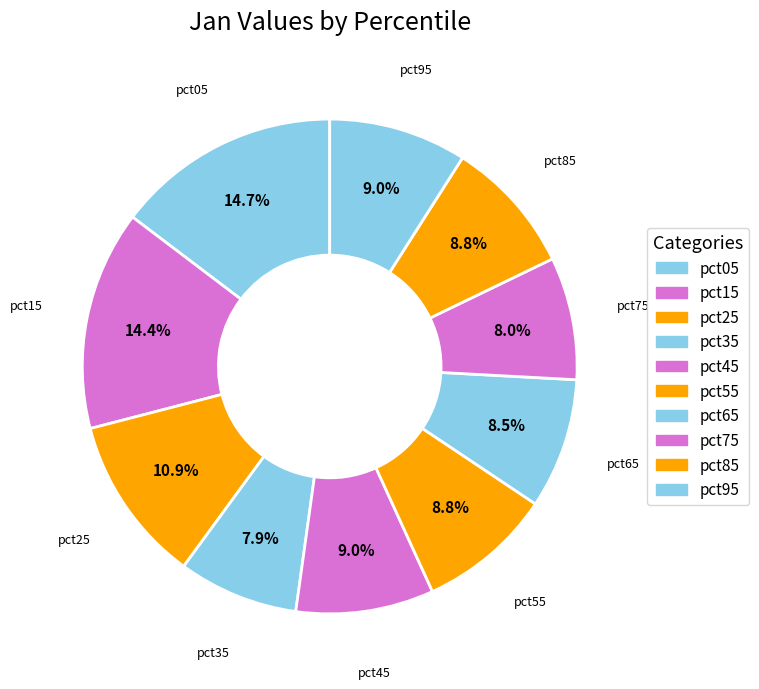

Combined, what portion of the pie is pct45 and pct15?

23.4%